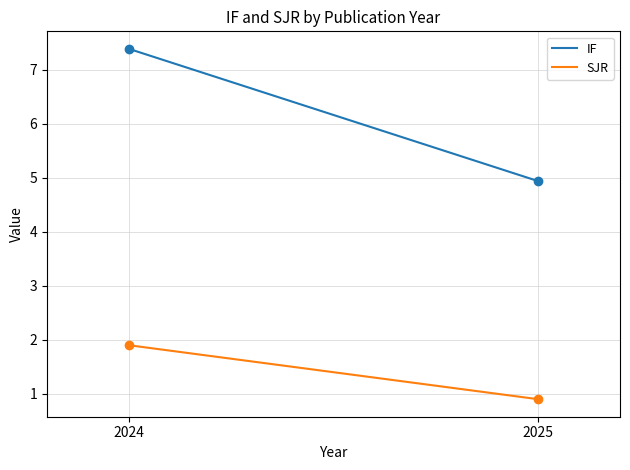

Which series has the largest total across all categories?

IF